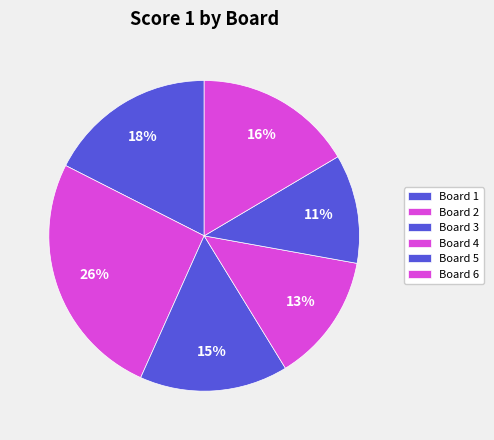

What is the largest slice in the pie chart?

Board 2